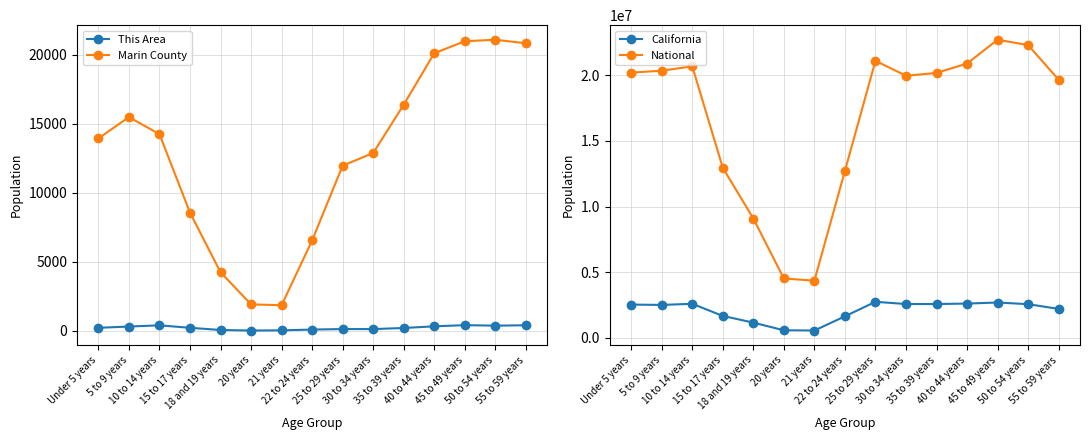

What are all the series names shown in the legend?

This Area, Marin County, California, National